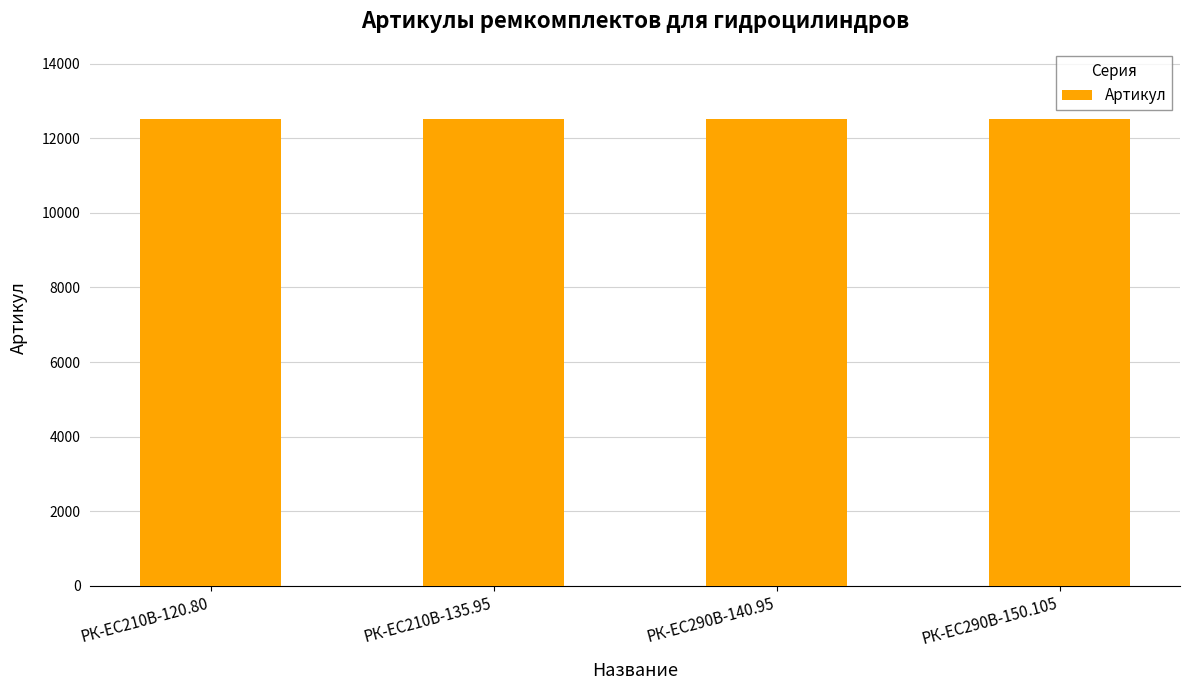

What is the ratio of the value at РК-ЕС290В-140.95 to the value at РК-EC210В-120.80?

1.0